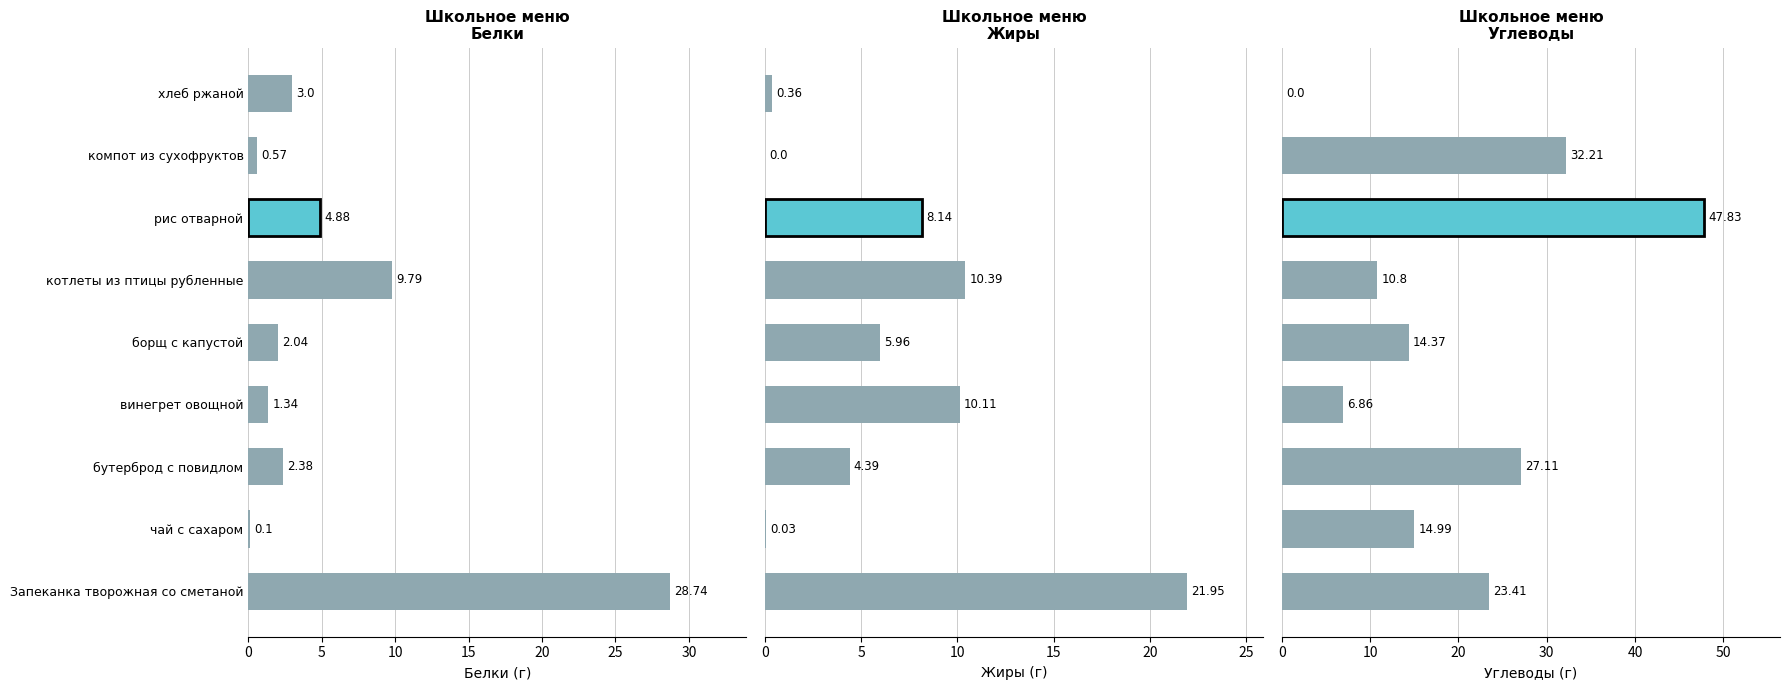

At котлеты из птицы рубленные, list the series in order from largest to smallest.

Углеводы, Жиры, Белки